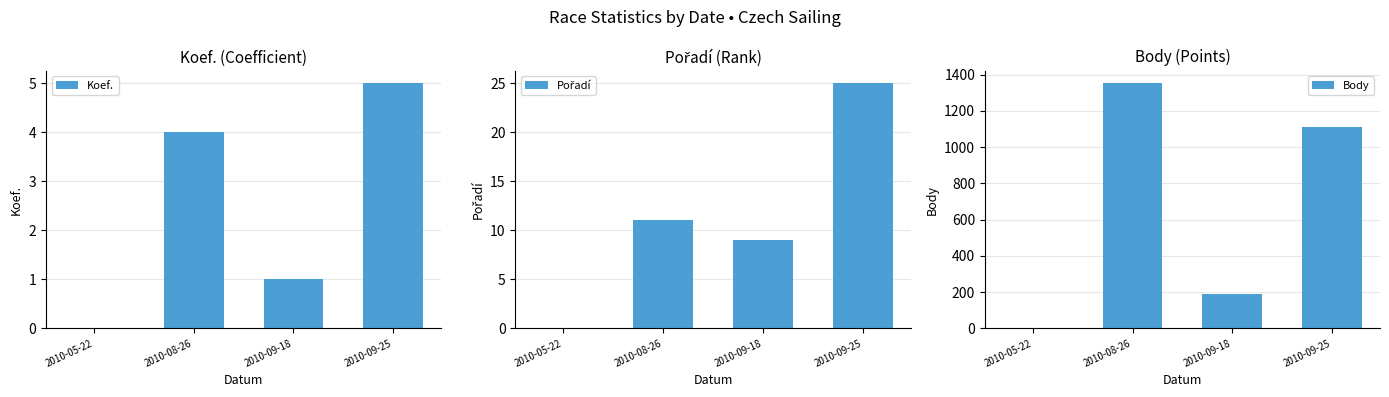

Where does the Koef. series first go above 4?

2010-09-25